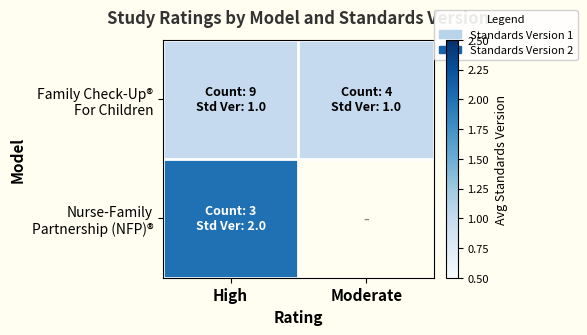

What is the minimum value for Nurse-Family Partnership (NFP)®?

2.0